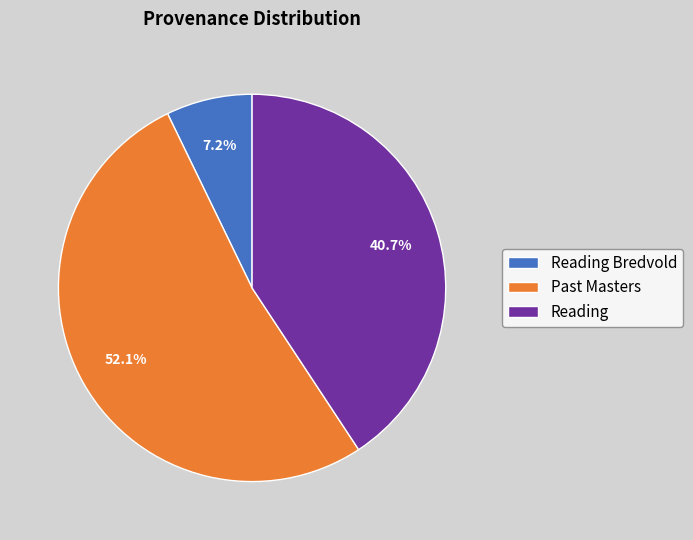

Count the number of slices in the pie.

3